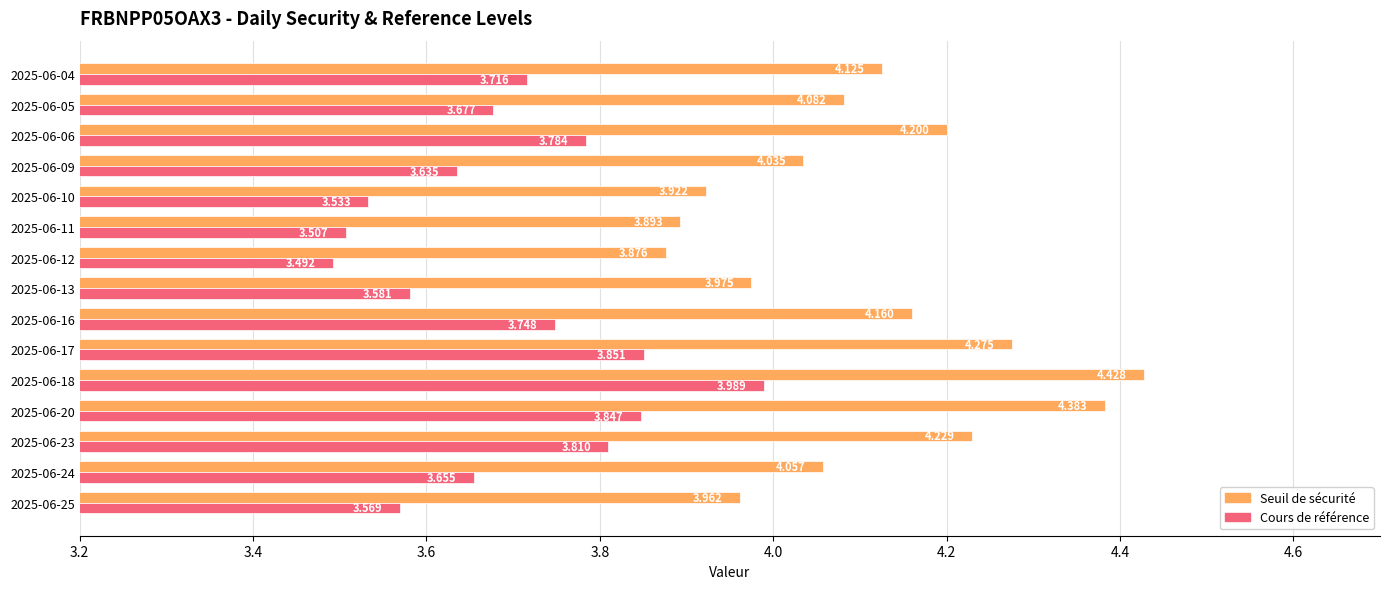

Which series has the widest spread of values?

Seuil de sécurité